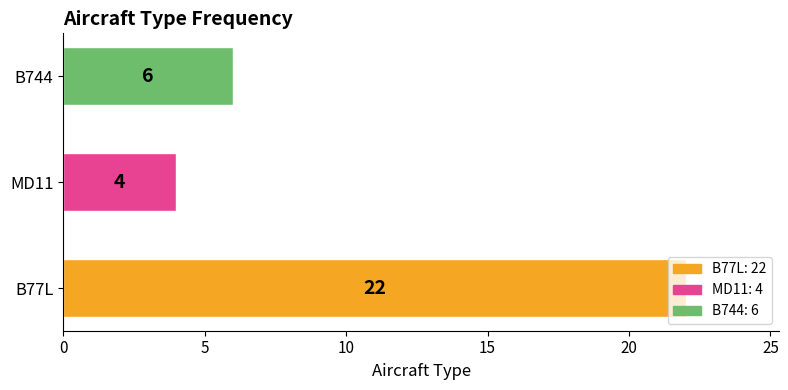

How many bars are there in total?

3